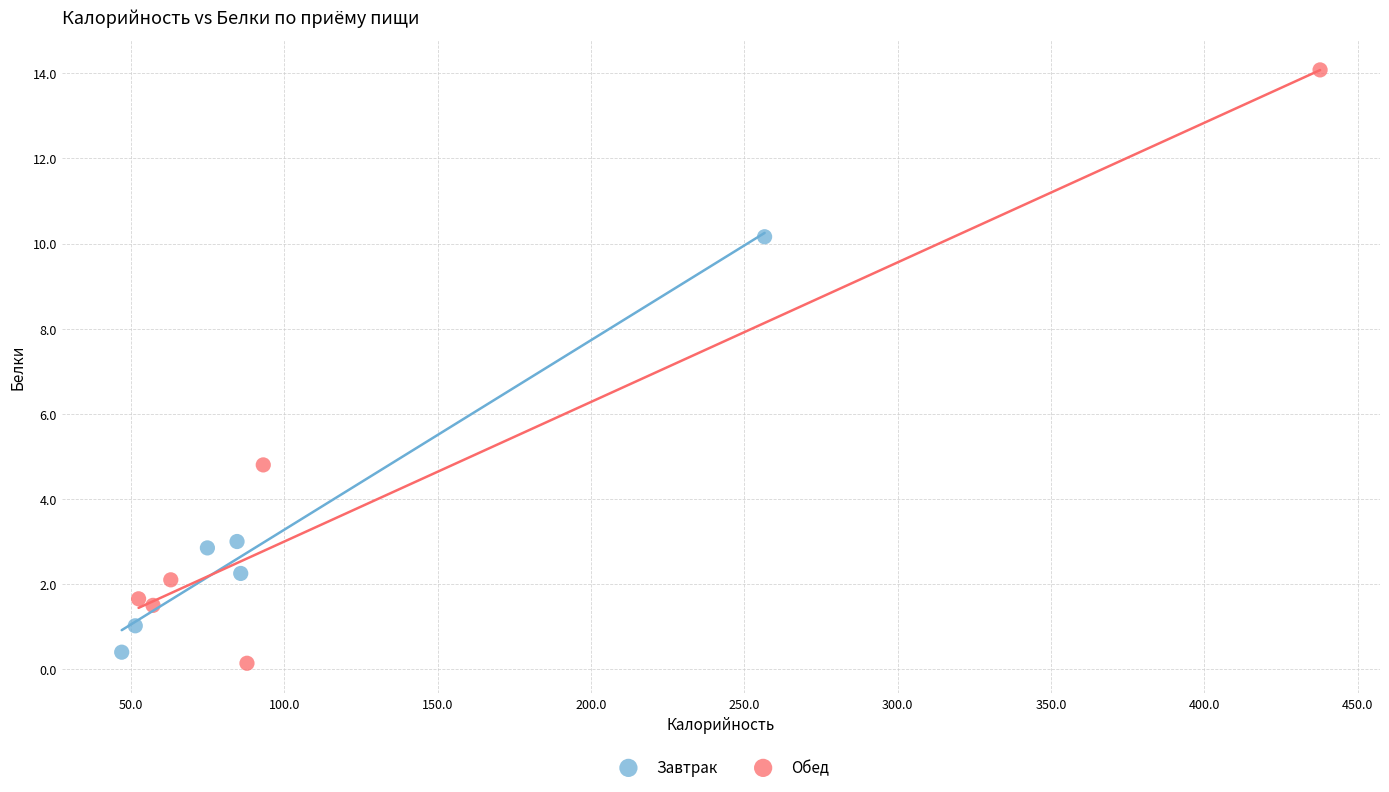

Which series reaches the maximum Y coordinate?

Обед